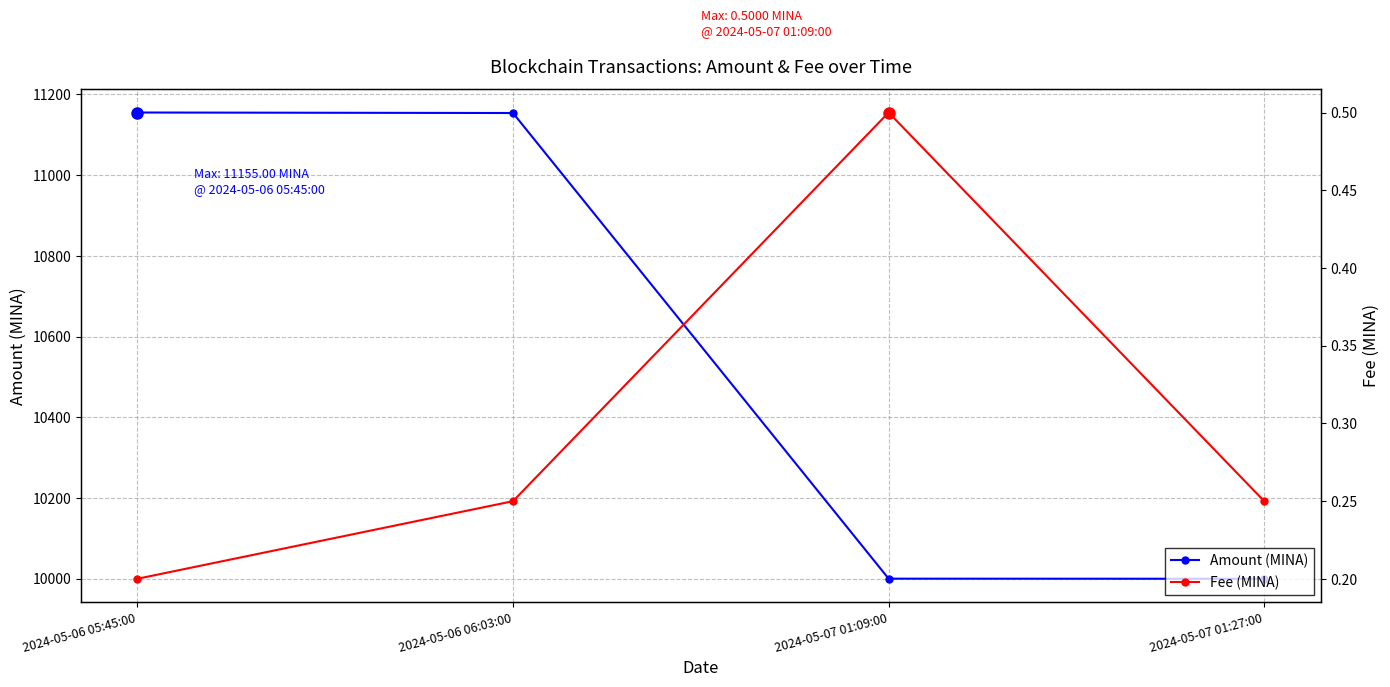

At 2024-05-06 06:03:00, list the series in order from largest to smallest.

Amount (MINA), Fee (MINA)